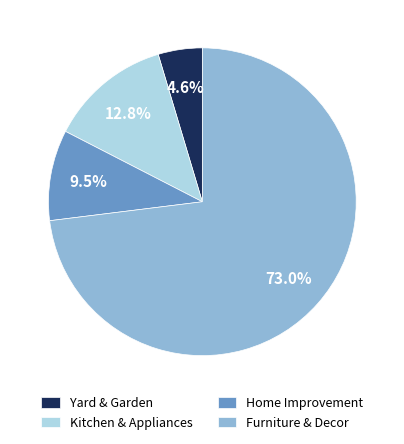

Which category has the smallest portion of the pie?

Yard & Garden